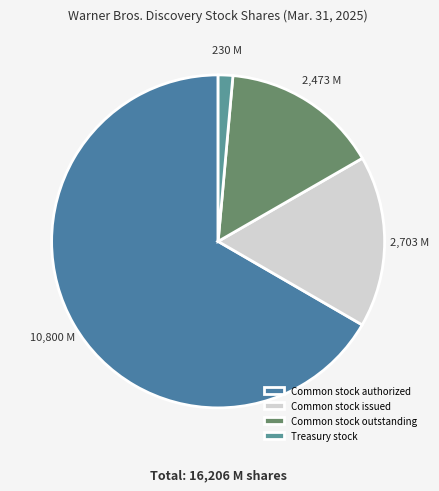

Is there any slice that represents more than half of the pie?

Yes